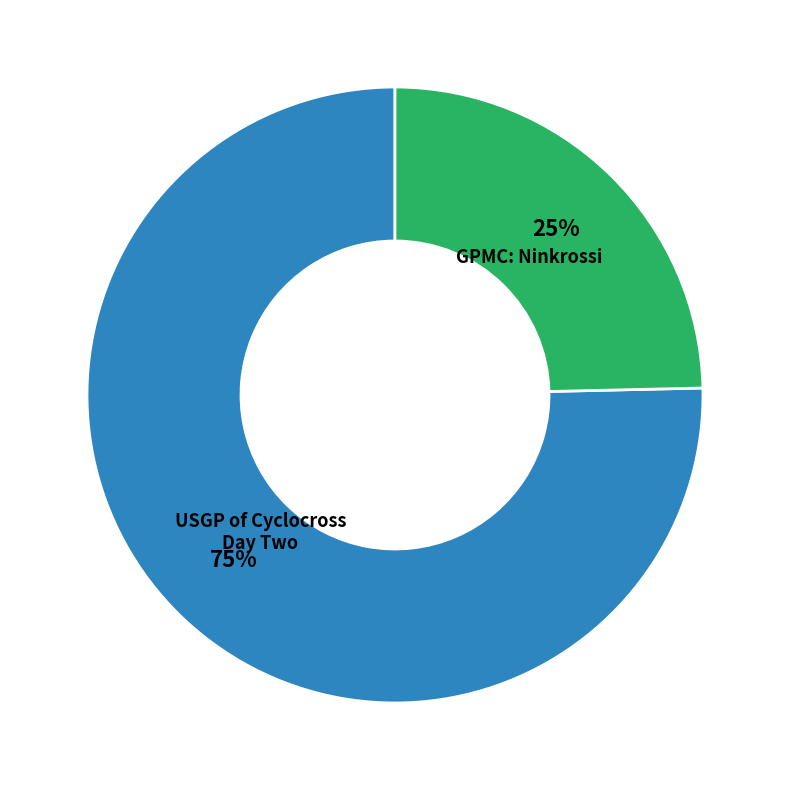

Is there a majority slice in this chart?

Yes